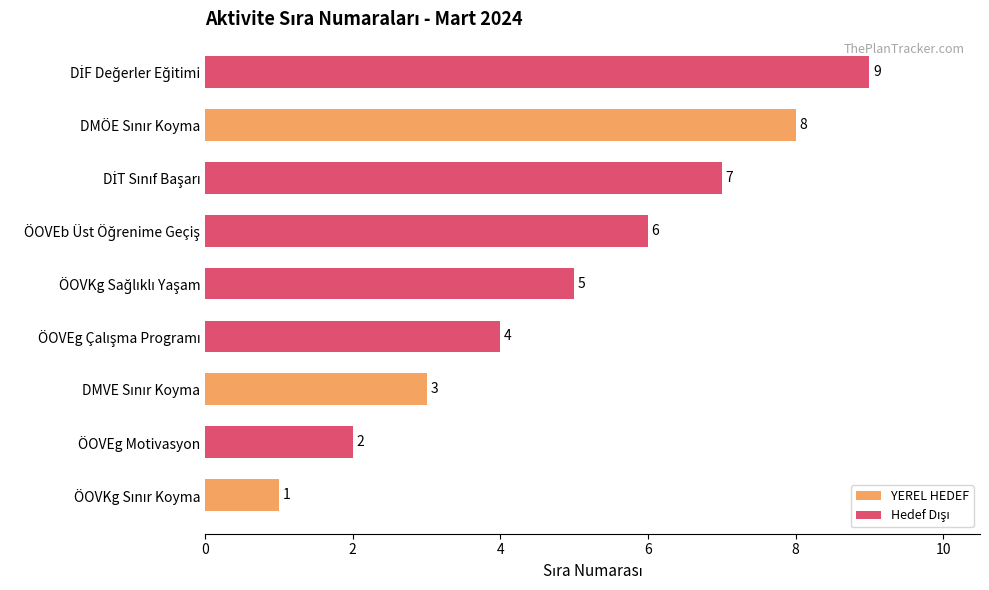

Does the chart contain stacked bars?

No